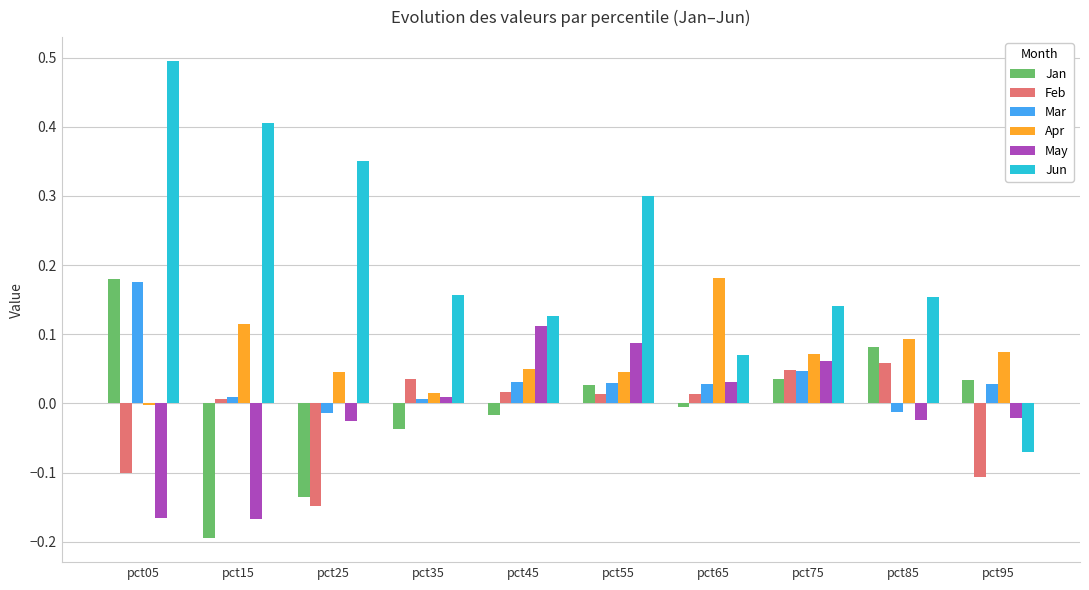

How many groups of bars are there?

10